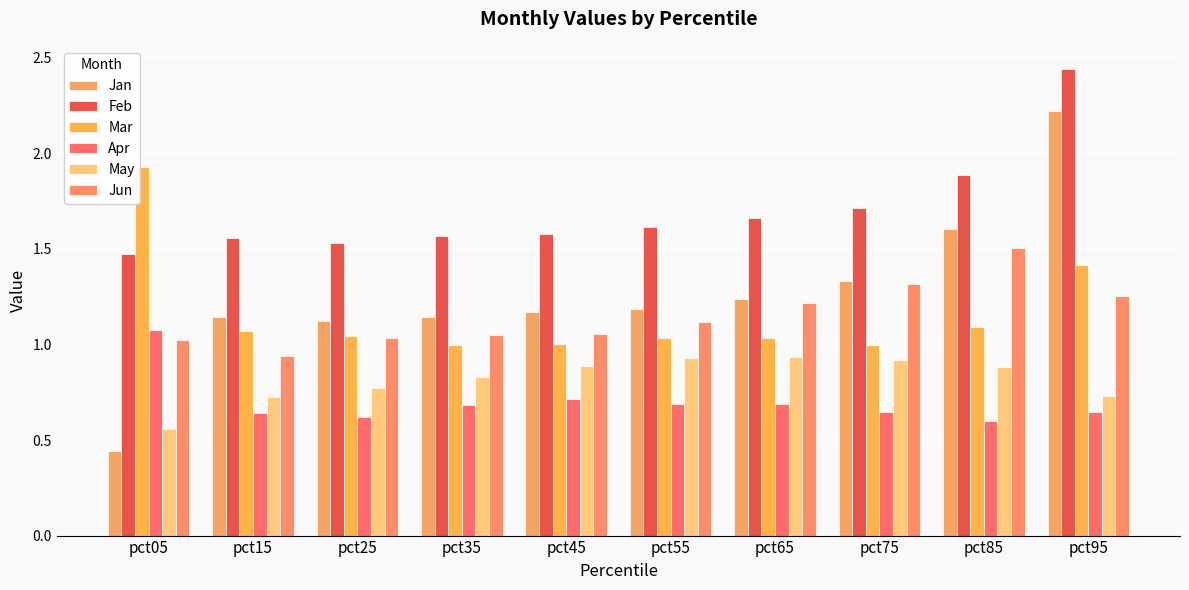

Which label corresponds to the smallest value in the chart?

pct05